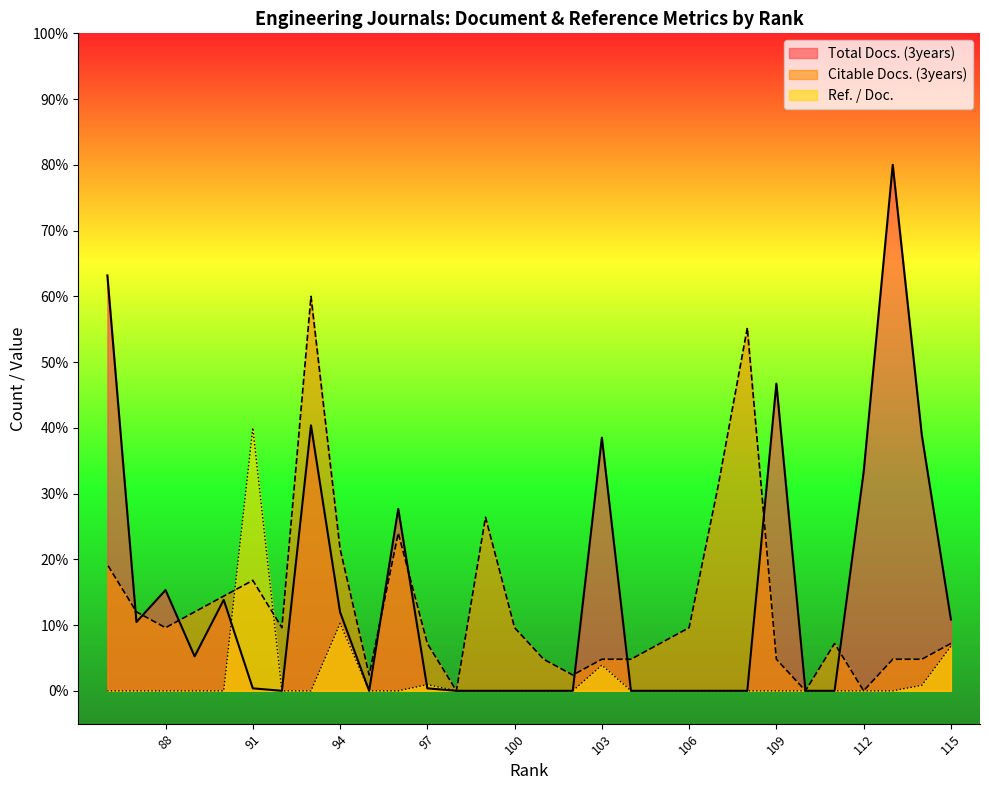

What is the highest value of the Total Docs. (3years) series?

80.0